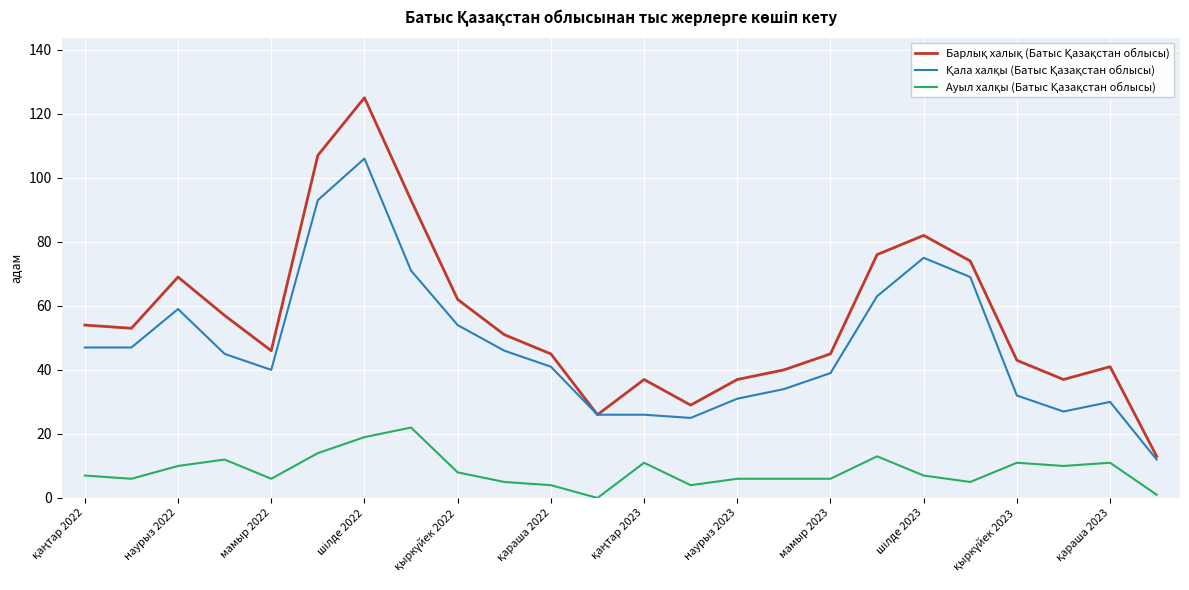

What is the maximum value shown in the chart?

125